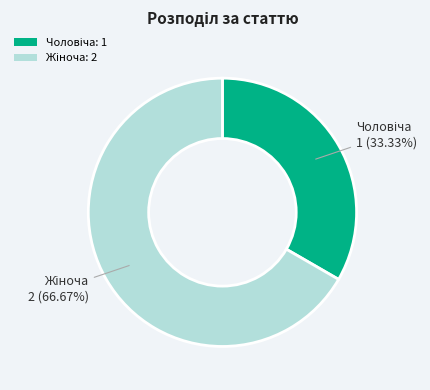

Does any single category account for the majority?

Yes